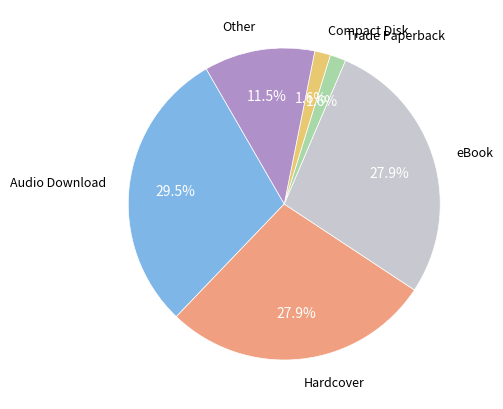

Does any single category account for the majority?

No